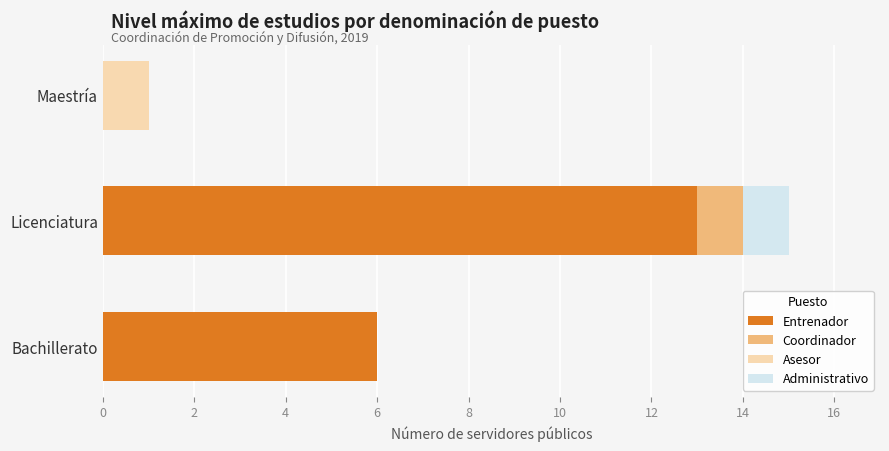

What is the total value across all series at Bachillerato?

6